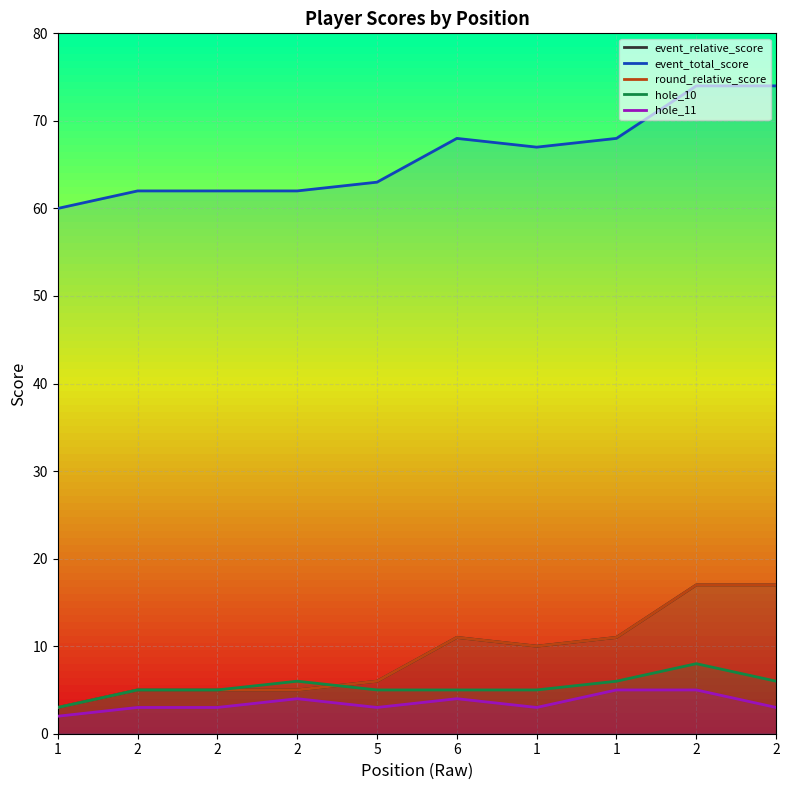

True or false: event_relative_score has a value of 5 at 2.

True